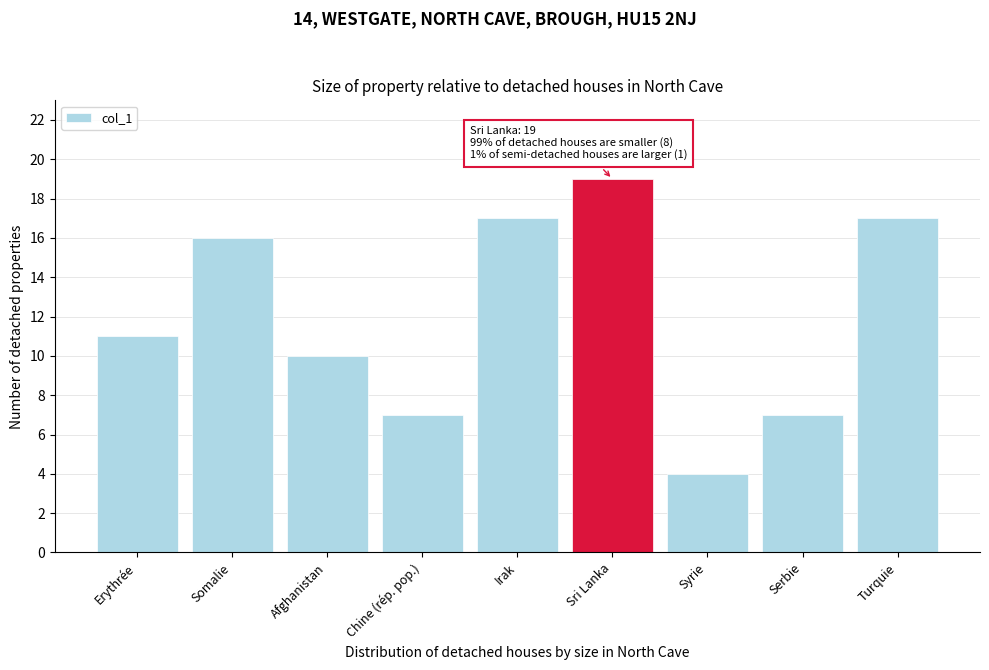

Reading left to right, transcribe all the data shown in this chart.

11	16	10	7	17	19	4	7	17